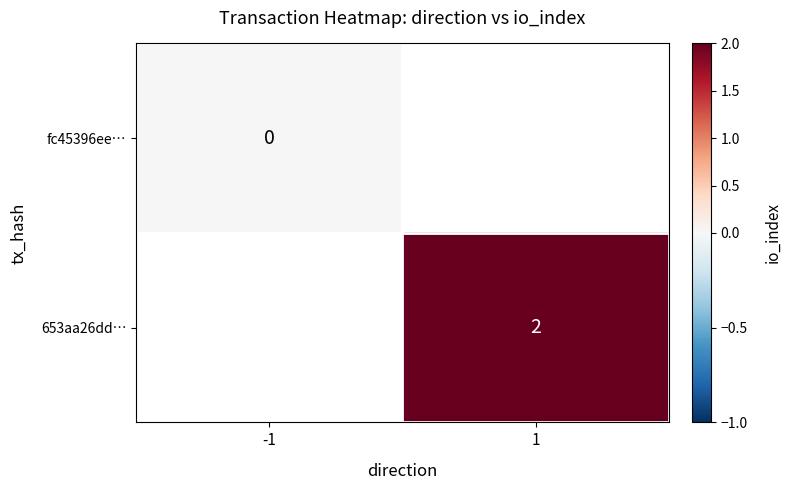

At how many categories does at least one series exceed 1?

1